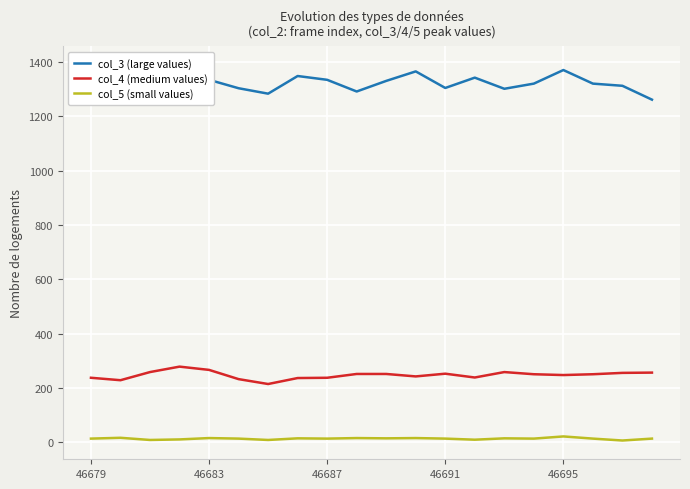

The value of col_4 (medium values) at 46695 is 63. True or false?

False